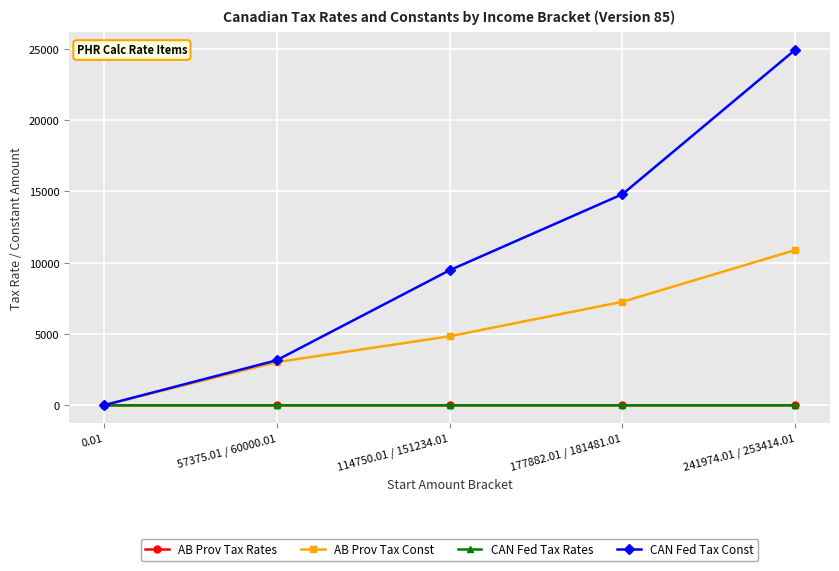

Between 57375.01 / 60000.01 and 177882.01 / 181481.01, which series saw the biggest shift?

CAN Fed Tax Const